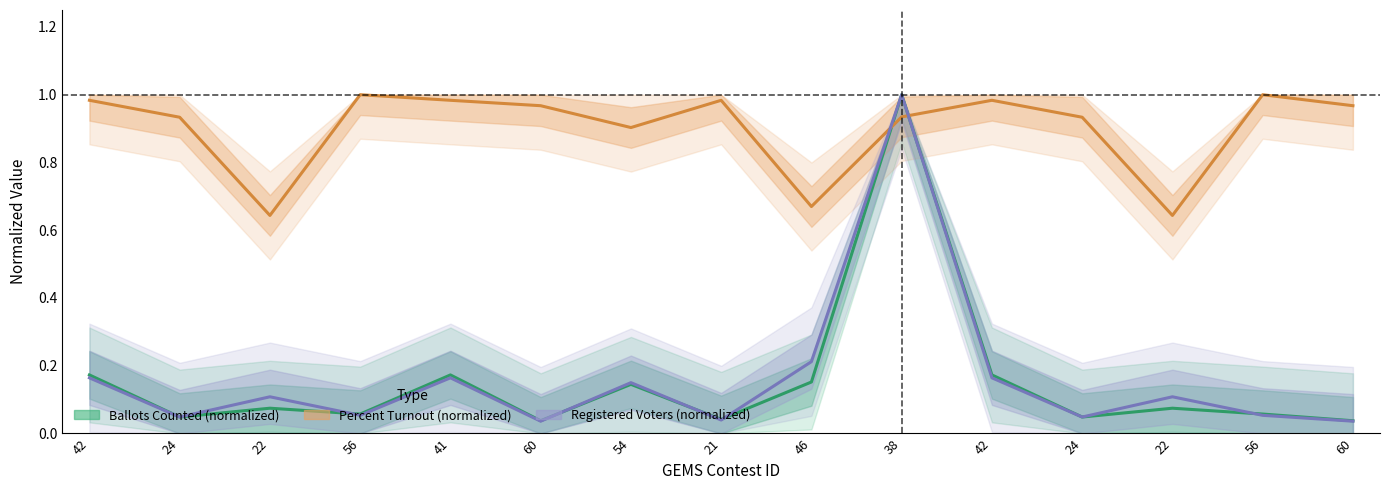

What is the total value across all series at 46?

1.0